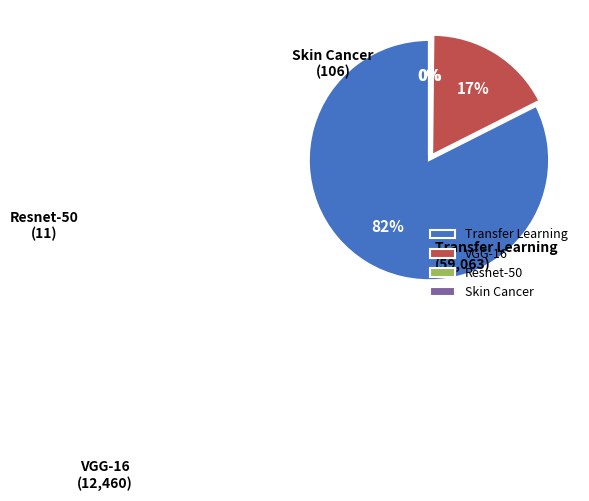

The Transfer Learning slice represents 82% of the pie. True or false?

True